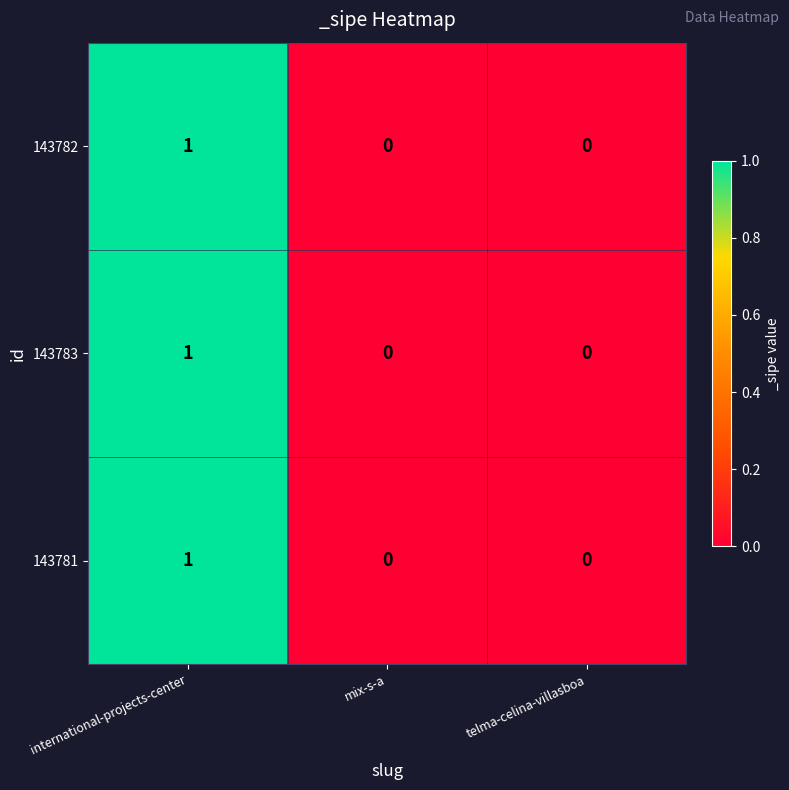

At which category does the chart reach its peak across all series?

international-projects-center